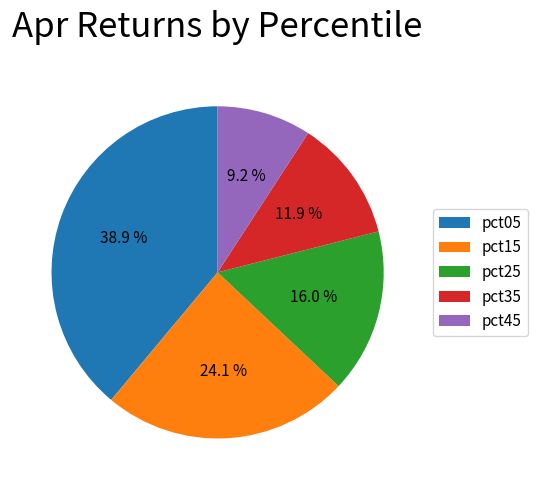

What portion of the pie excludes pct15?

75.9%